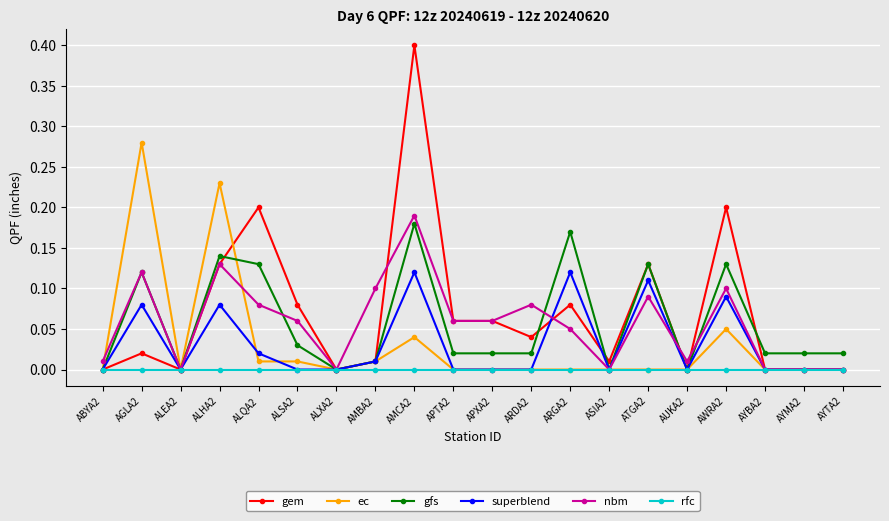

Where is the first local maximum for gem?

AGLA2